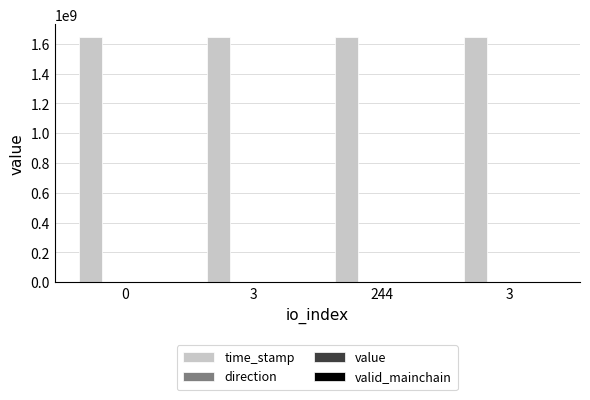

Are the bars horizontal?

No